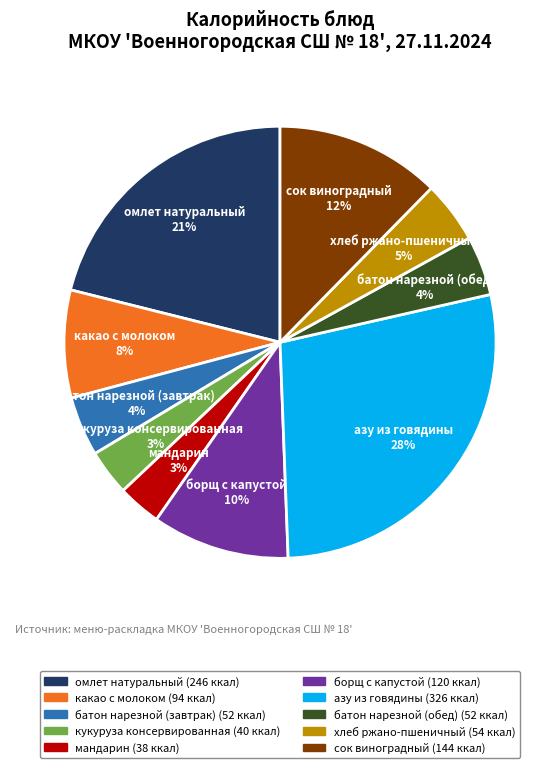

Is it true that кукуруза консервированная is 3% of the pie?

True